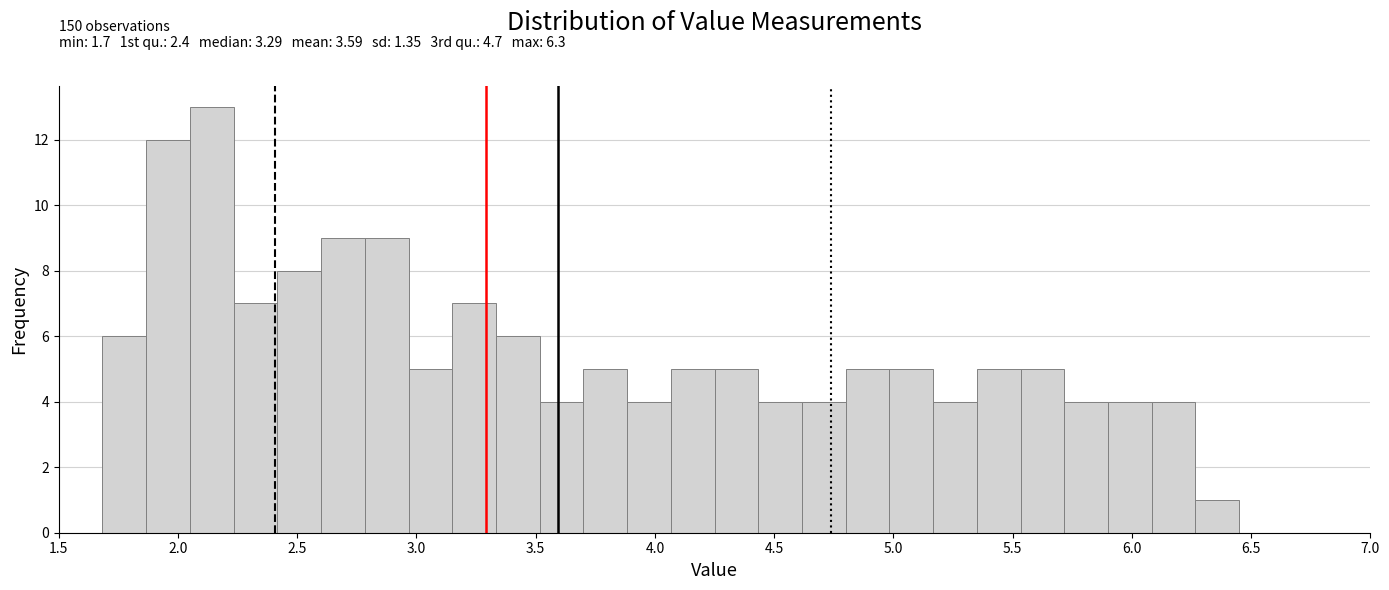

Read against the x-axis, roughly where is the centre of the tallest bar?

2.15